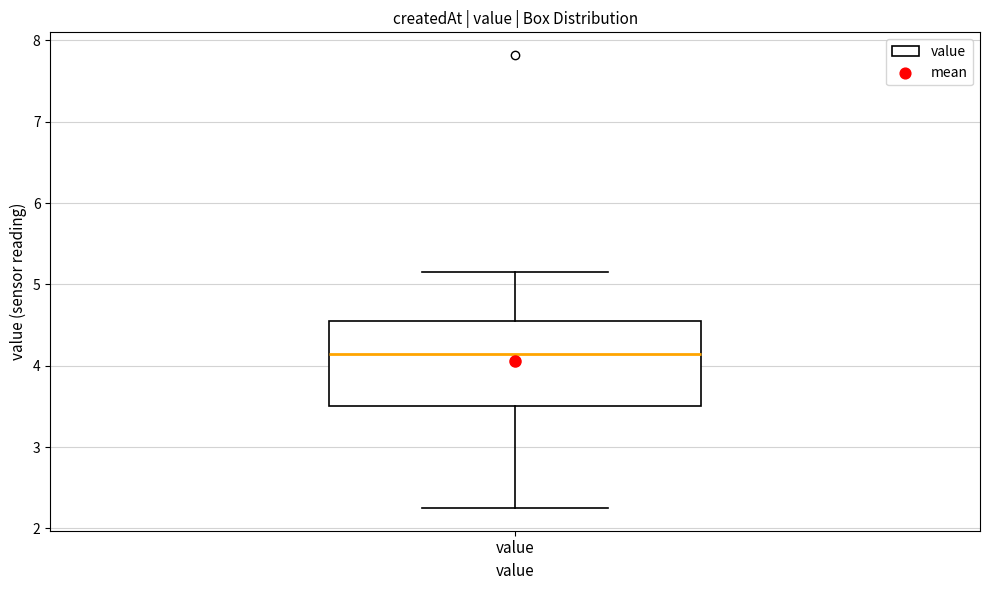

Where is the upper edge of the box for value on the y-axis? The values are not printed on the chart, so give them approximately, as read against the axis.

4.6